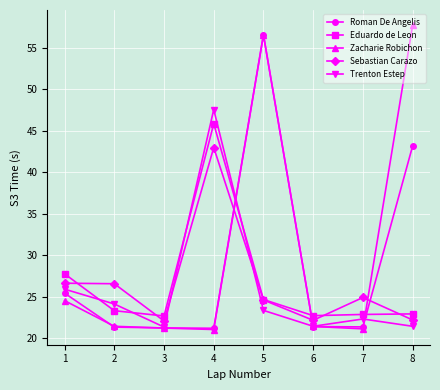

Read the Zacharie Robichon value at 7.

21.1